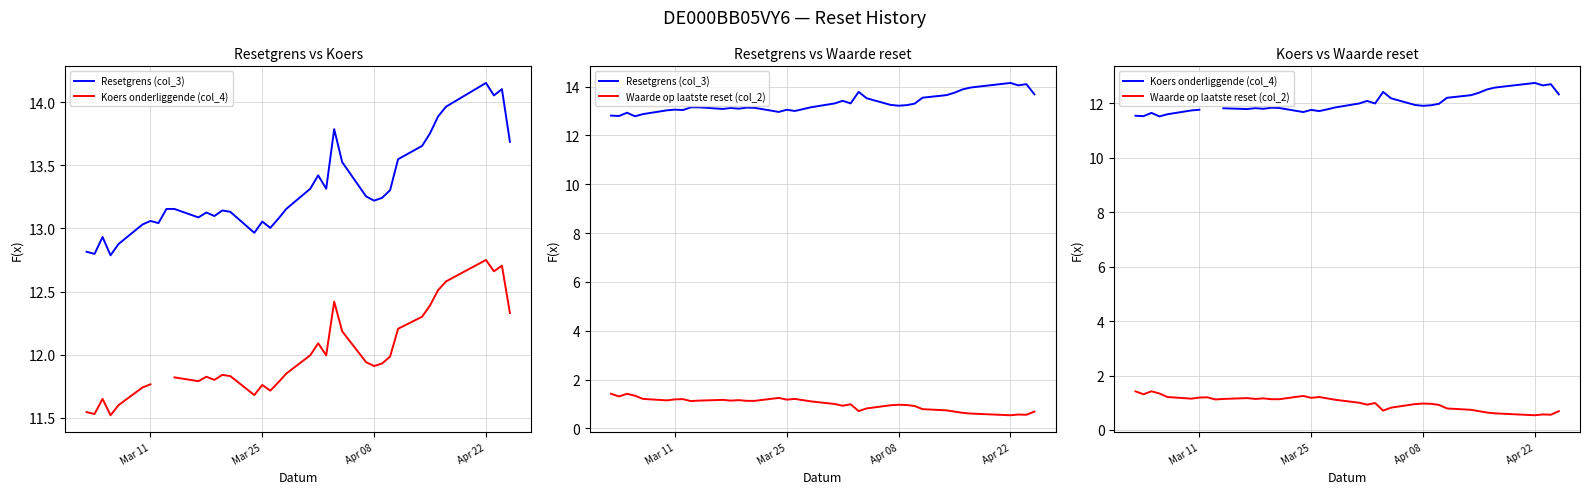

At how many categories does at least one series exceed 7?

38